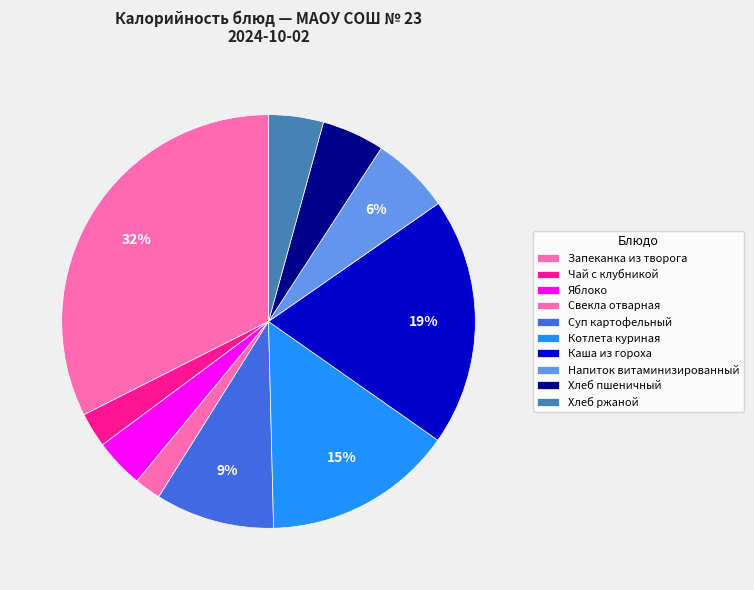

How many segments does this pie chart have?

10